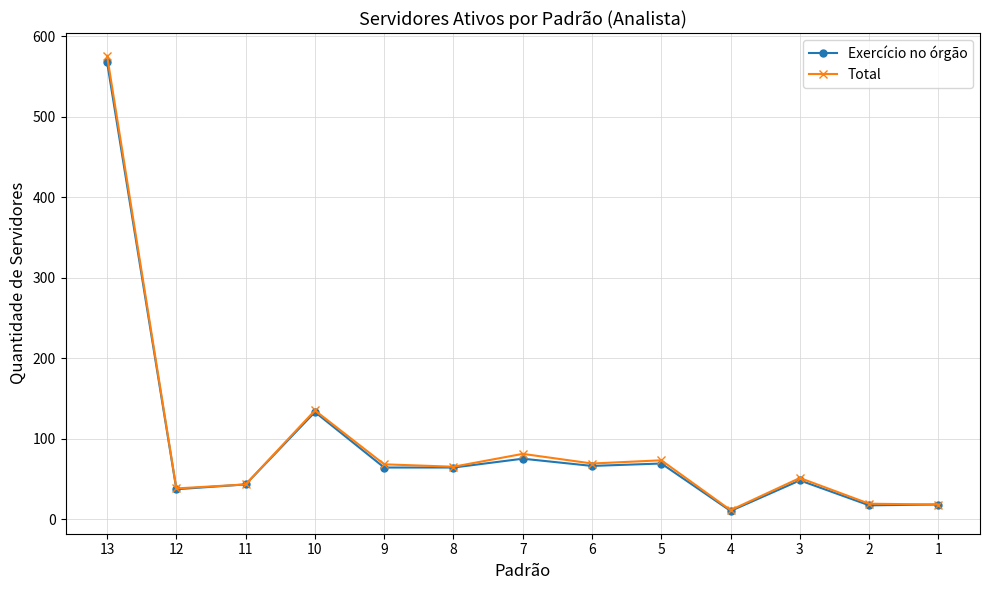

True or false: Exercício no órgão has more than 0 interior local peaks.

True